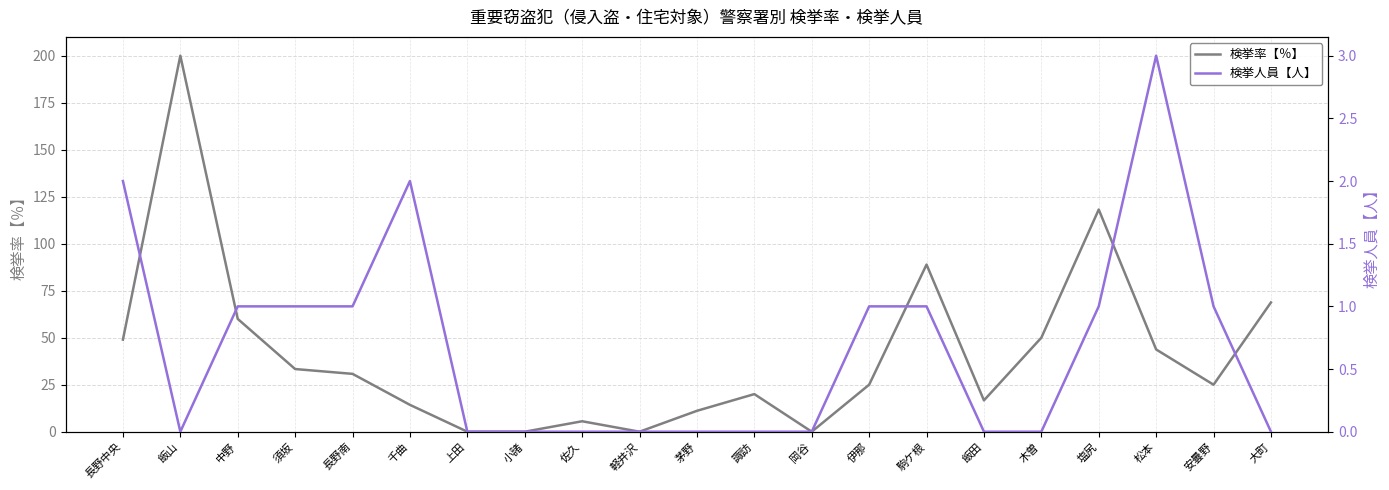

At which category does 検挙率【％】 reach its first local valley?

軽井沢